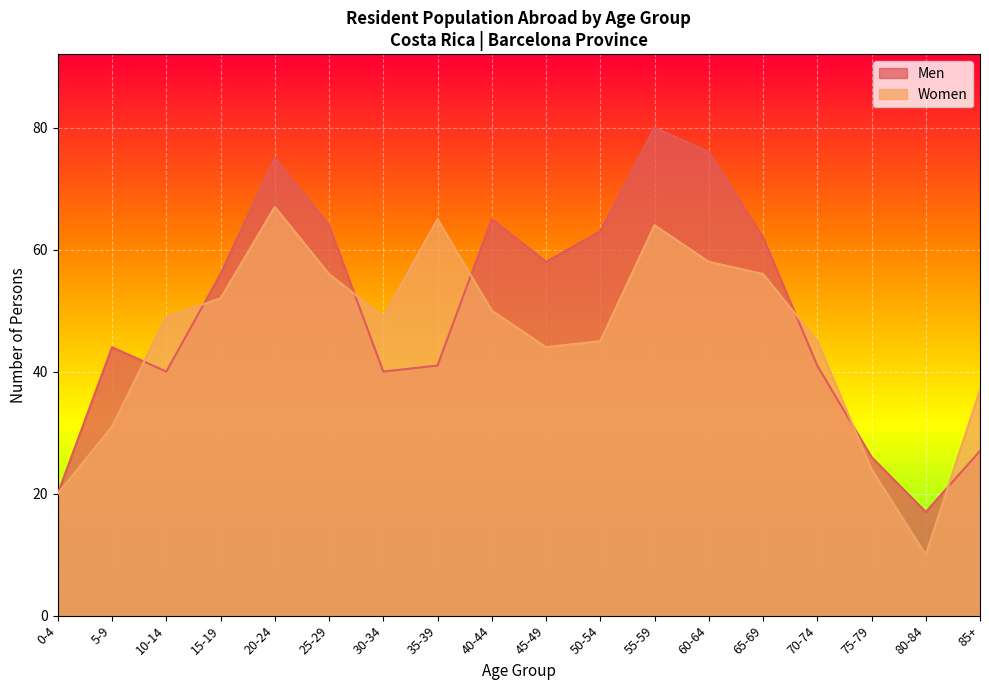

Rank the categories by Women value from lowest to highest.

80-84, 0-4, 75-79, 5-9, 85+, 45-49, 50-54, 70-74, 10-14, 30-34, 40-44, 15-19, 25-29, 65-69, 60-64, 55-59, 35-39, 20-24